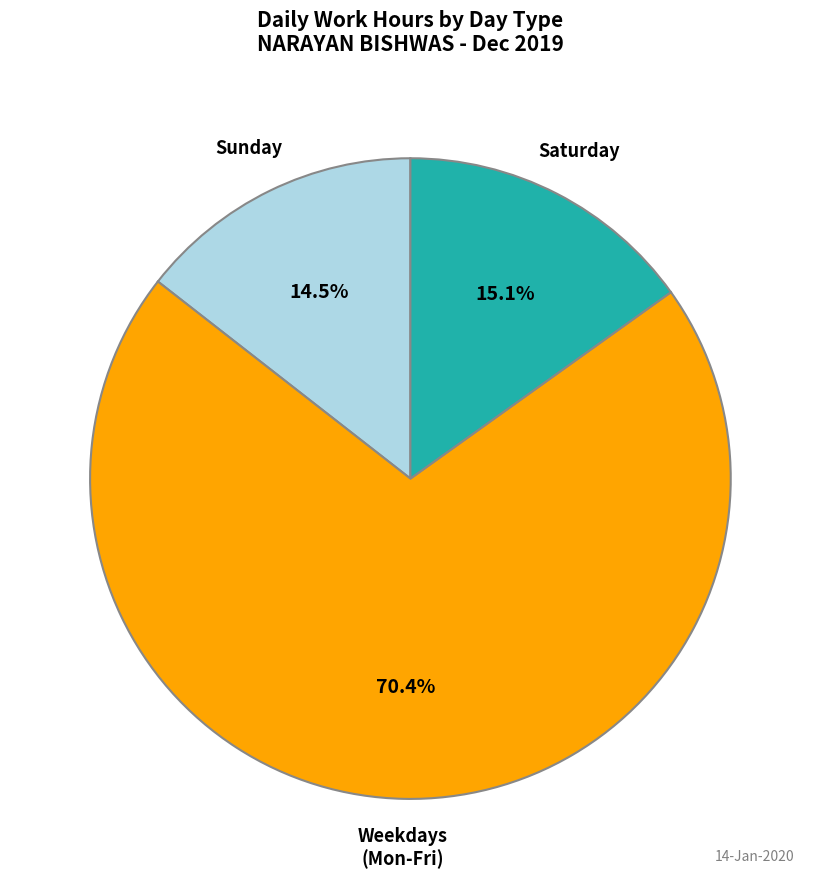

Is there any slice that represents more than half of the pie?

Yes